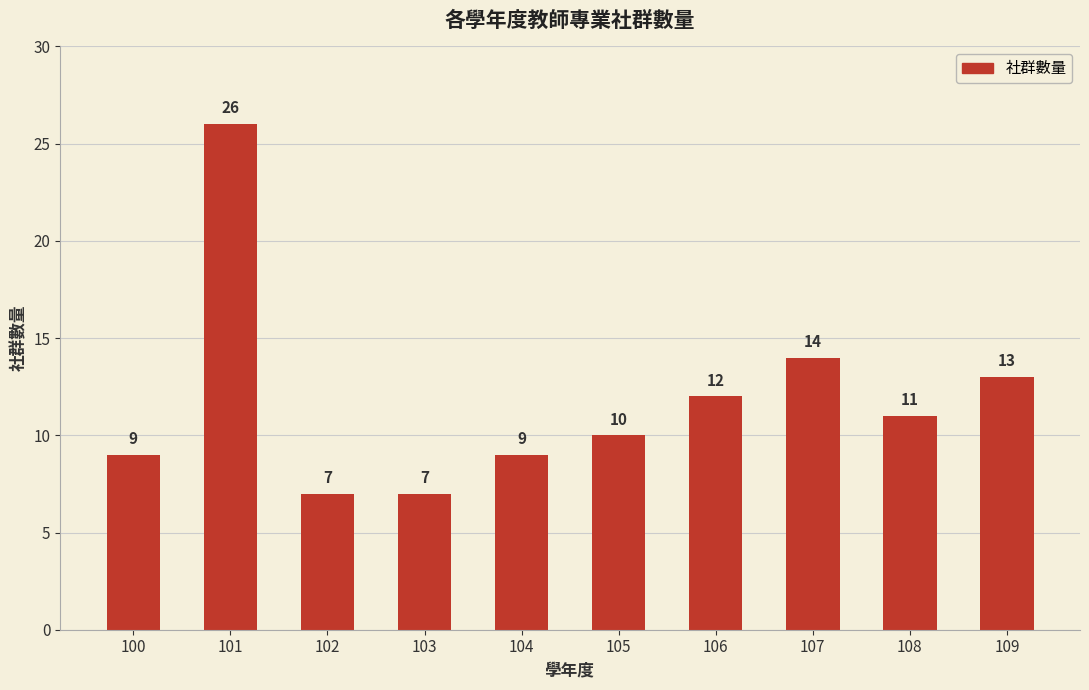

What is the difference between the second highest and minimum values?

7